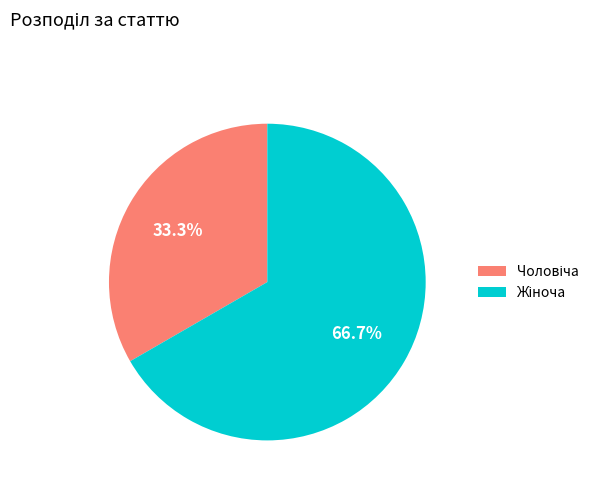

Does any single category account for the majority?

Yes